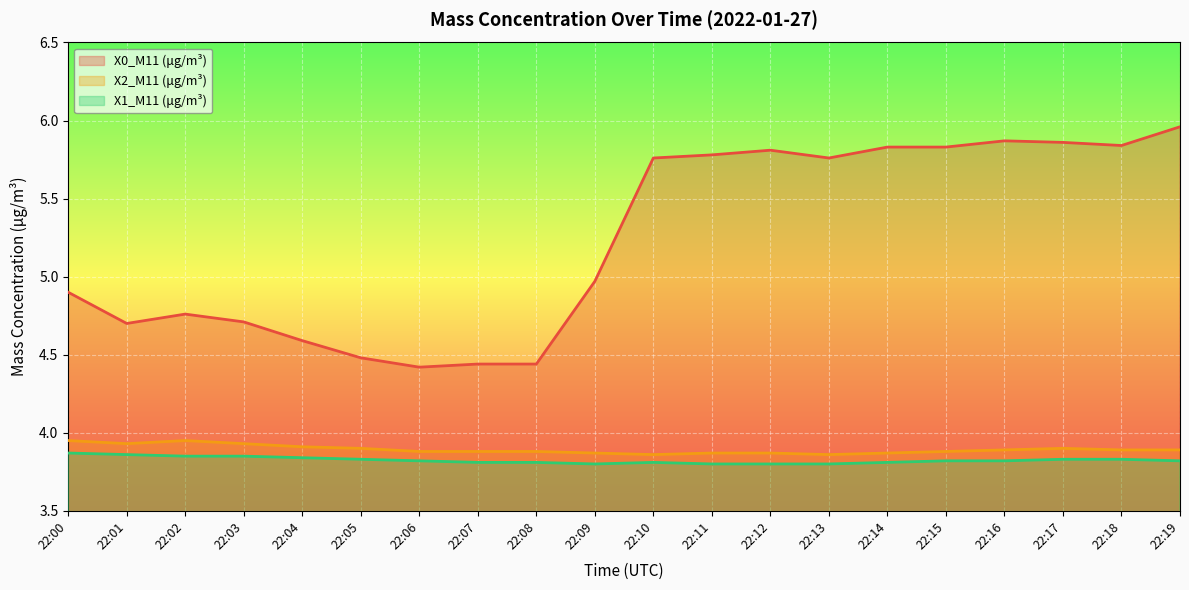

Reading left to right, transcribe all the data shown in this chart.

X0_M11 (μg/m³): 22:00=4.9	22:01=4.7	22:02=4.8	22:03=4.7	22:04=4.6	22:05=4.5	22:06=4.4	22:07=4.4	22:08=4.4	22:09=5.0	22:10=5.8	22:11=5.8	22:12=5.8	22:13=5.8	22:14=5.8	22:15=5.8	22:16=5.9	22:17=5.9	22:18=5.8	22:19=6.0
X2_M11 (μg/m³): 22:00=4.0	22:01=3.9	22:02=4.0	22:03=3.9	22:04=3.9	22:05=3.9	22:06=3.9	22:07=3.9	22:08=3.9	22:09=3.9	22:10=3.9	22:11=3.9	22:12=3.9	22:13=3.9	22:14=3.9	22:15=3.9	22:16=3.9	22:17=3.9	22:18=3.9	22:19=3.9
X1_M11 (μg/m³): 22:00=3.9	22:01=3.9	22:02=3.9	22:03=3.9	22:04=3.8	22:05=3.8	22:06=3.8	22:07=3.8	22:08=3.8	22:09=3.8	22:10=3.8	22:11=3.8	22:12=3.8	22:13=3.8	22:14=3.8	22:15=3.8	22:16=3.8	22:17=3.8	22:18=3.8	22:19=3.8